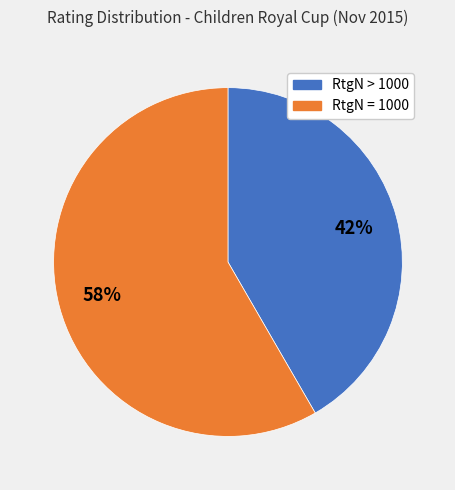

Is there any slice that represents more than half of the pie?

Yes